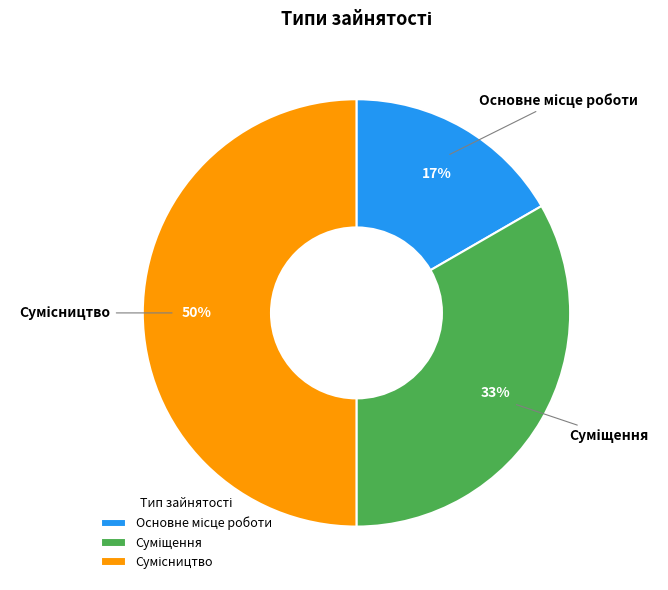

To the nearest percent, what is the average slice percentage?

33%